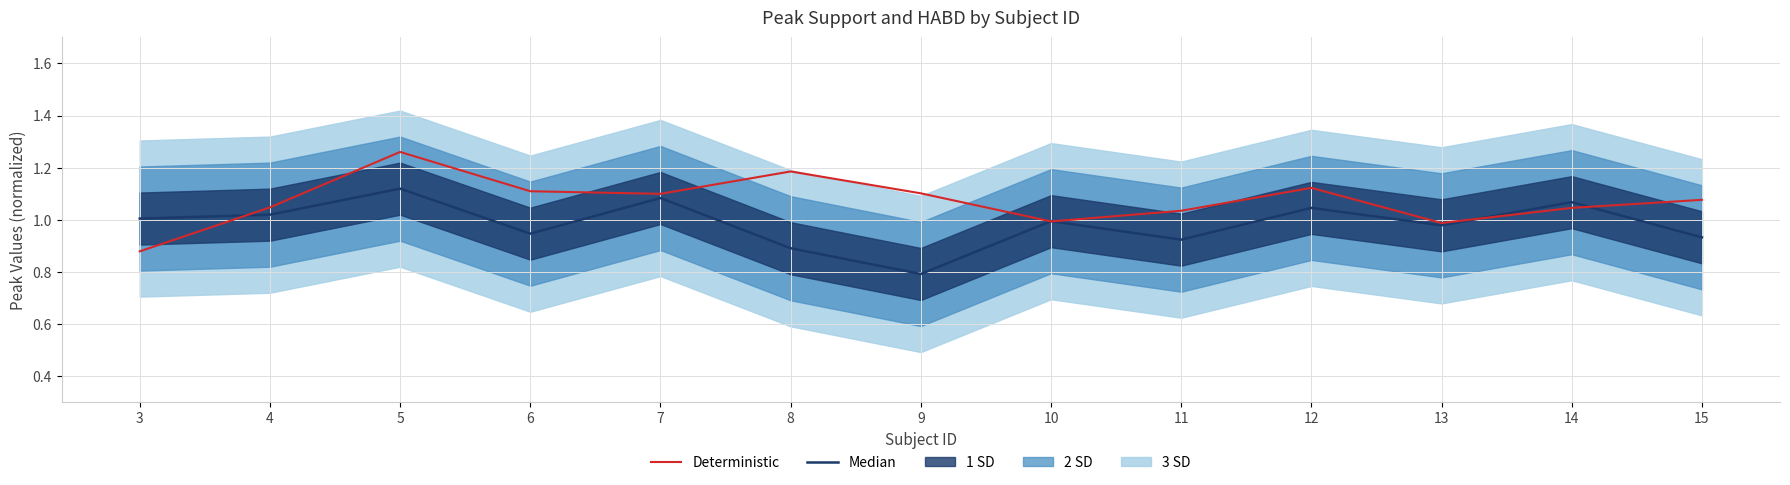

What is the value of the Deterministic point at the 1st from the left?

0.9